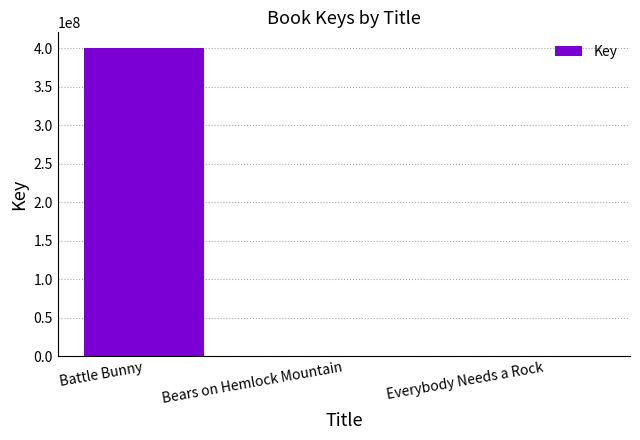

What value does the data have at Bears on Hemlock Mountain?

328309